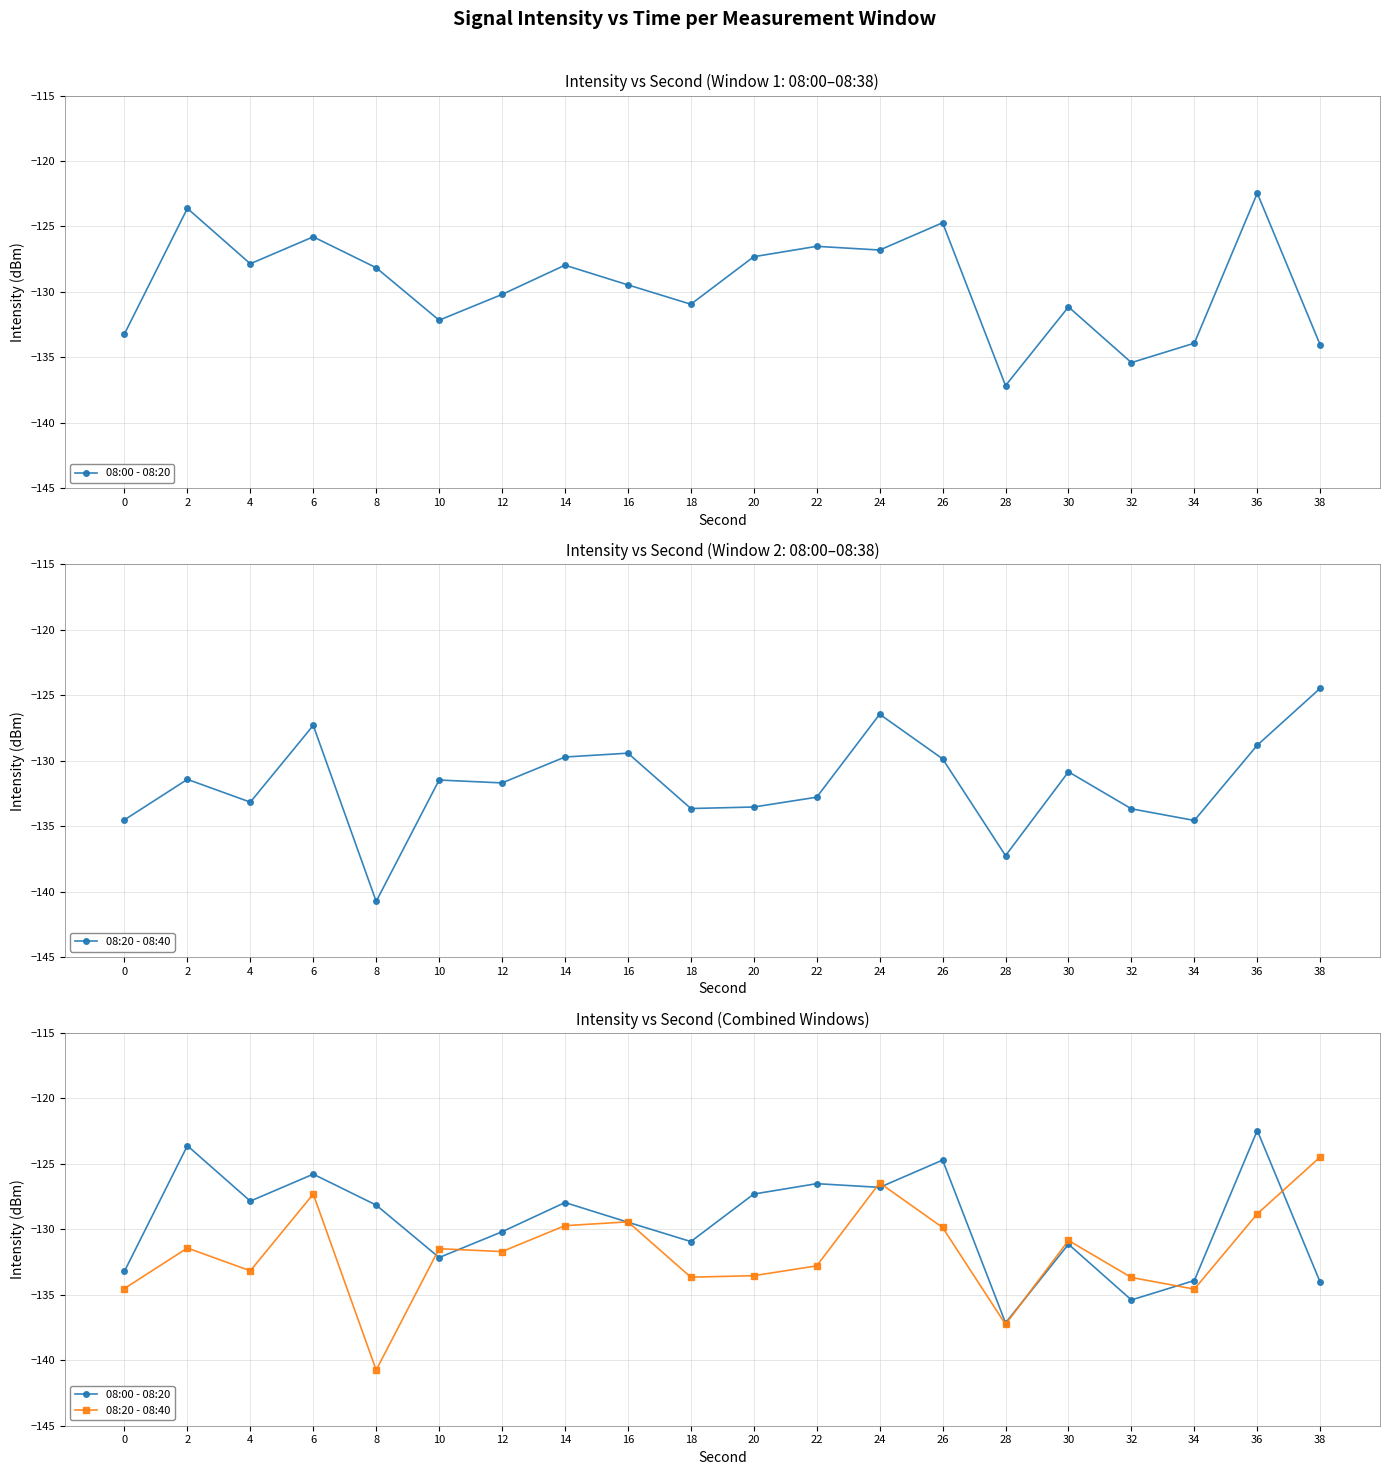

True or false: 08:20 - 08:40 has more than 0 interior local peaks.

True